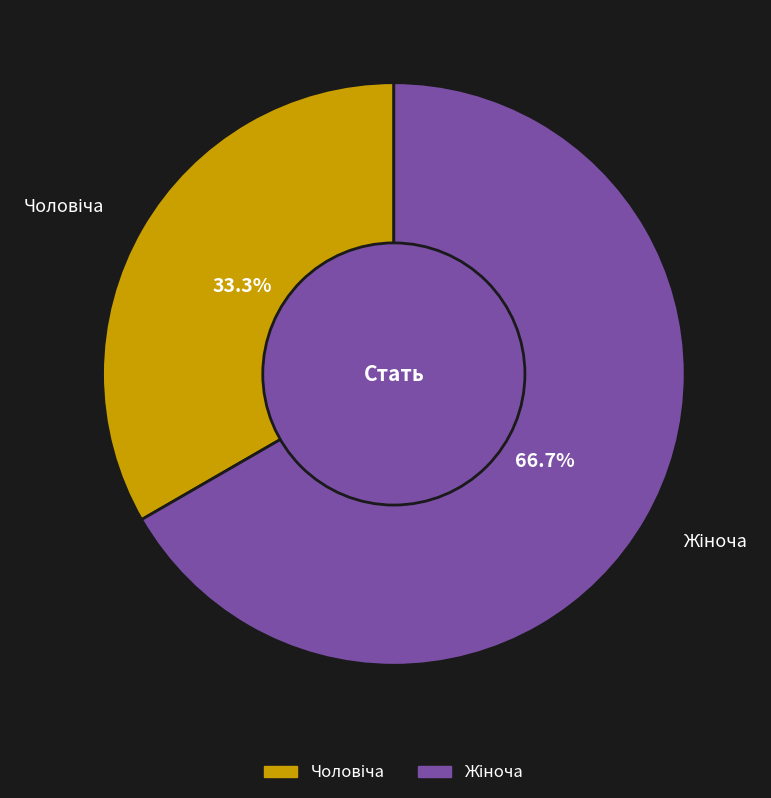

Does any single category account for the majority?

Yes